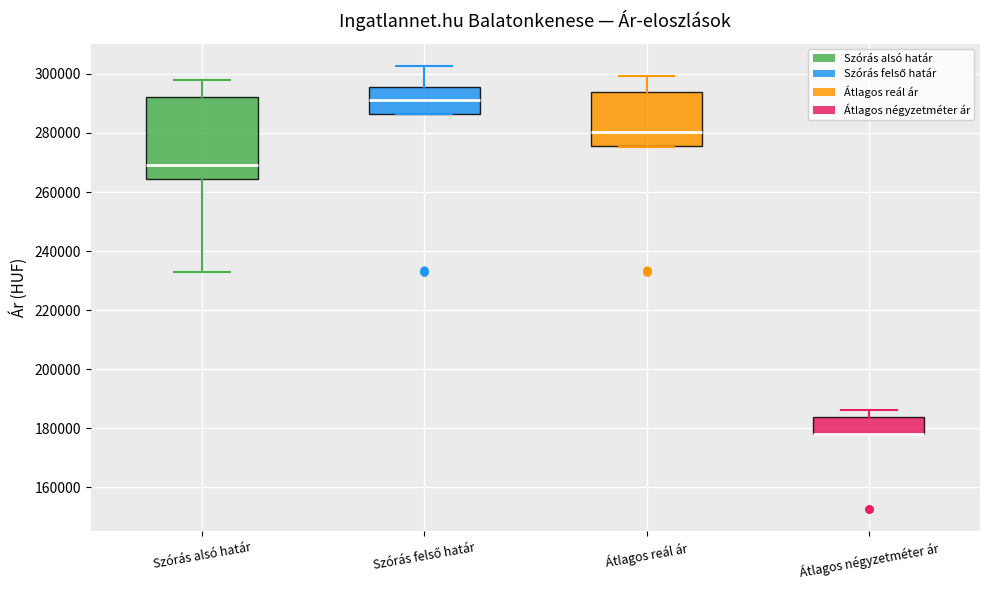

Where is the lower edge of the box for Átlagos reál ár on the y-axis? The values are not printed on the chart, so give them approximately, as read against the axis.

276000